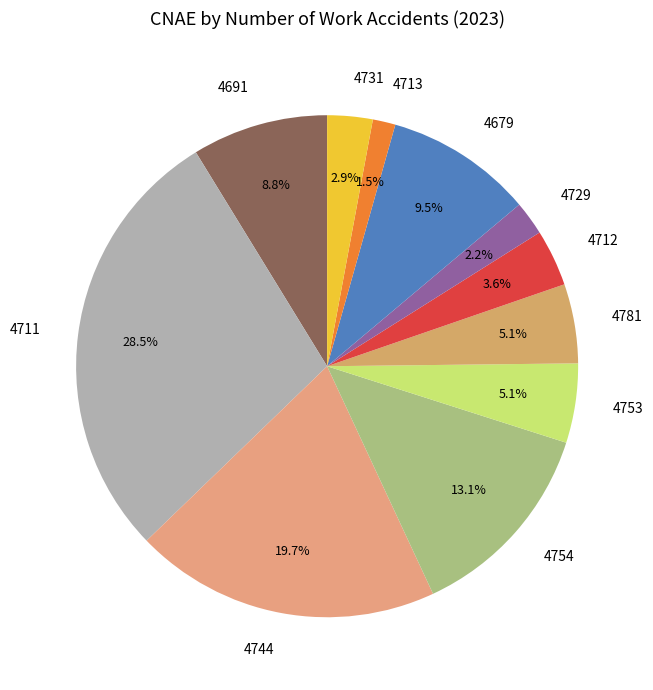

Between 4713 and 4731, which is larger?

4731